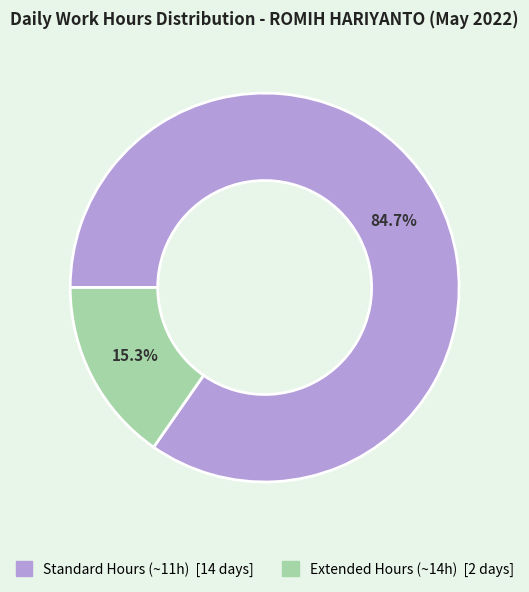

Does any single category account for the majority?

Yes